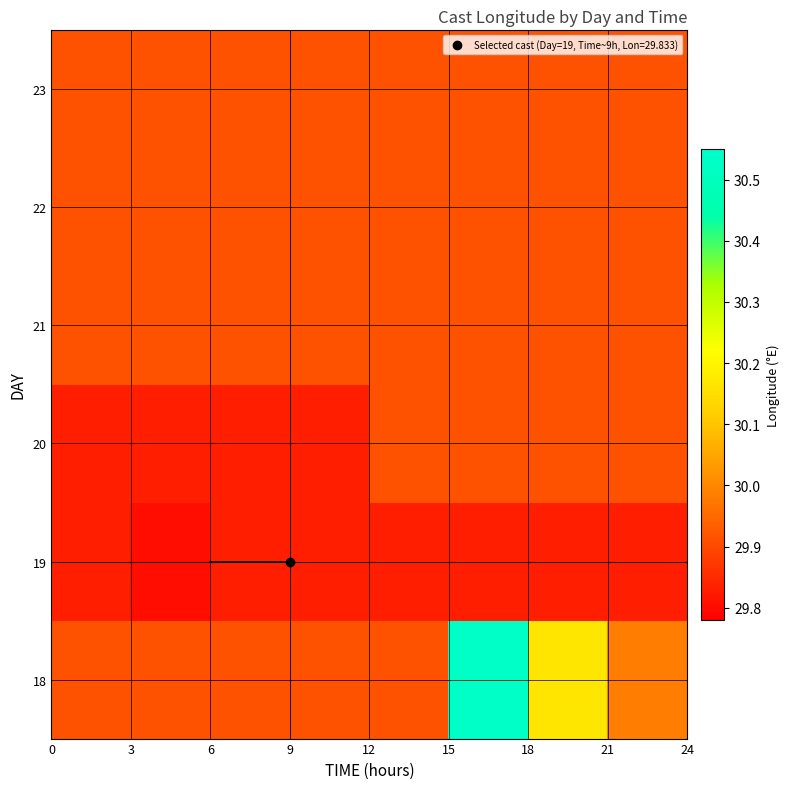

What is the greatest value displayed?

30.5